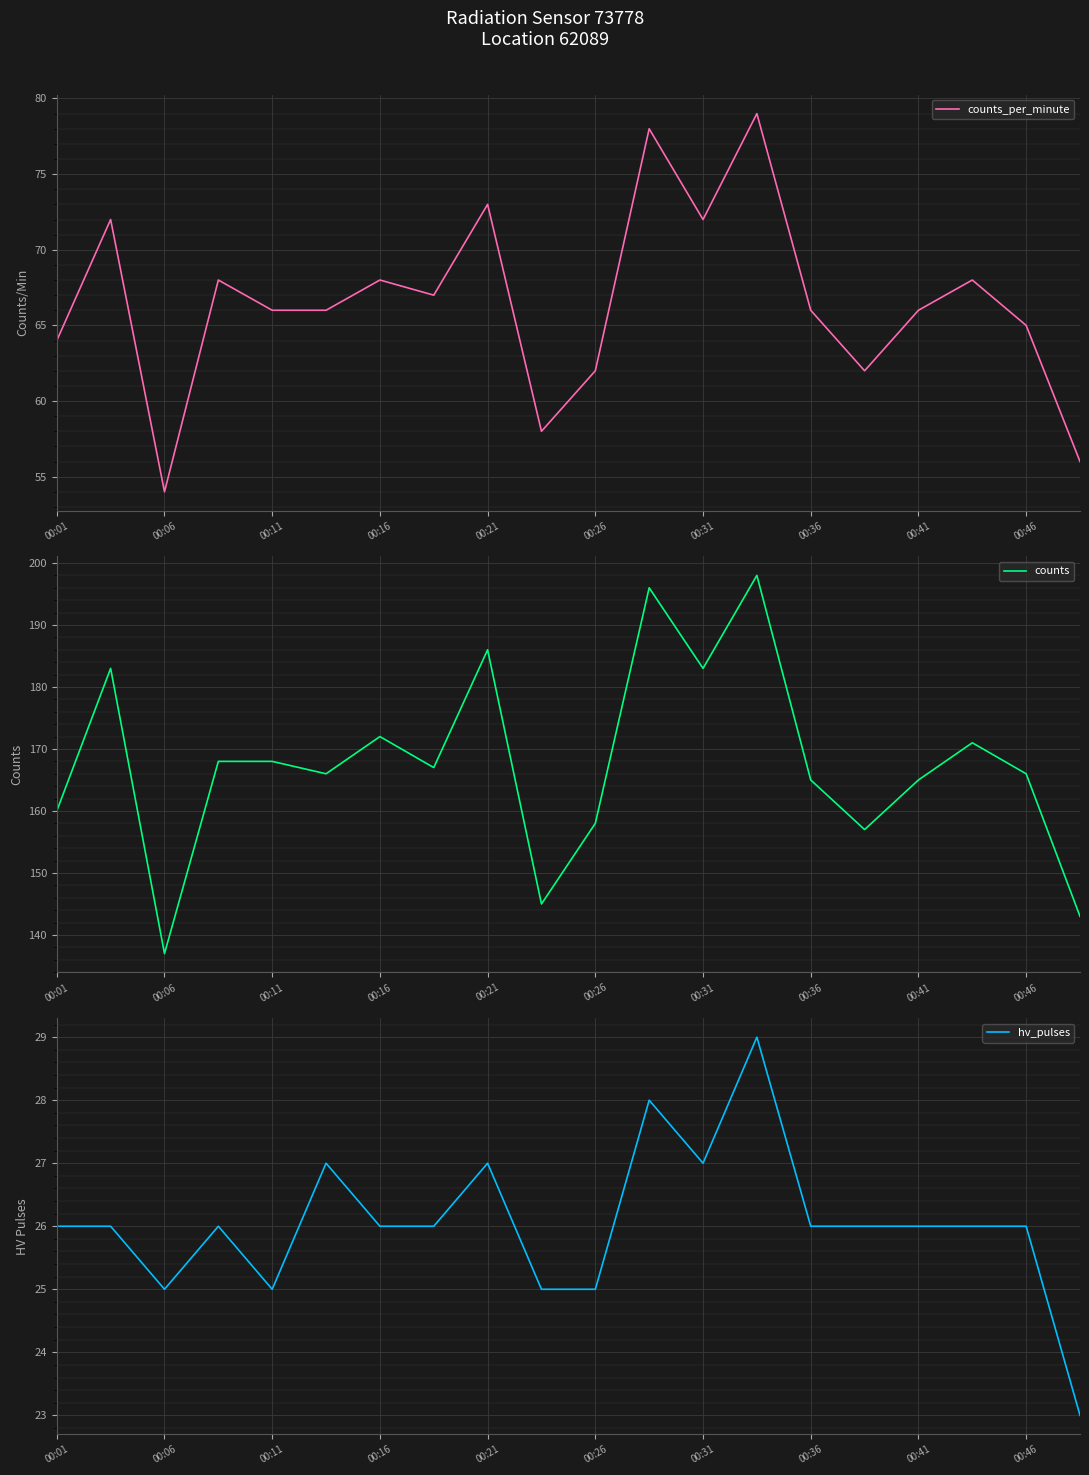

What is the sum of all counts values?

3354